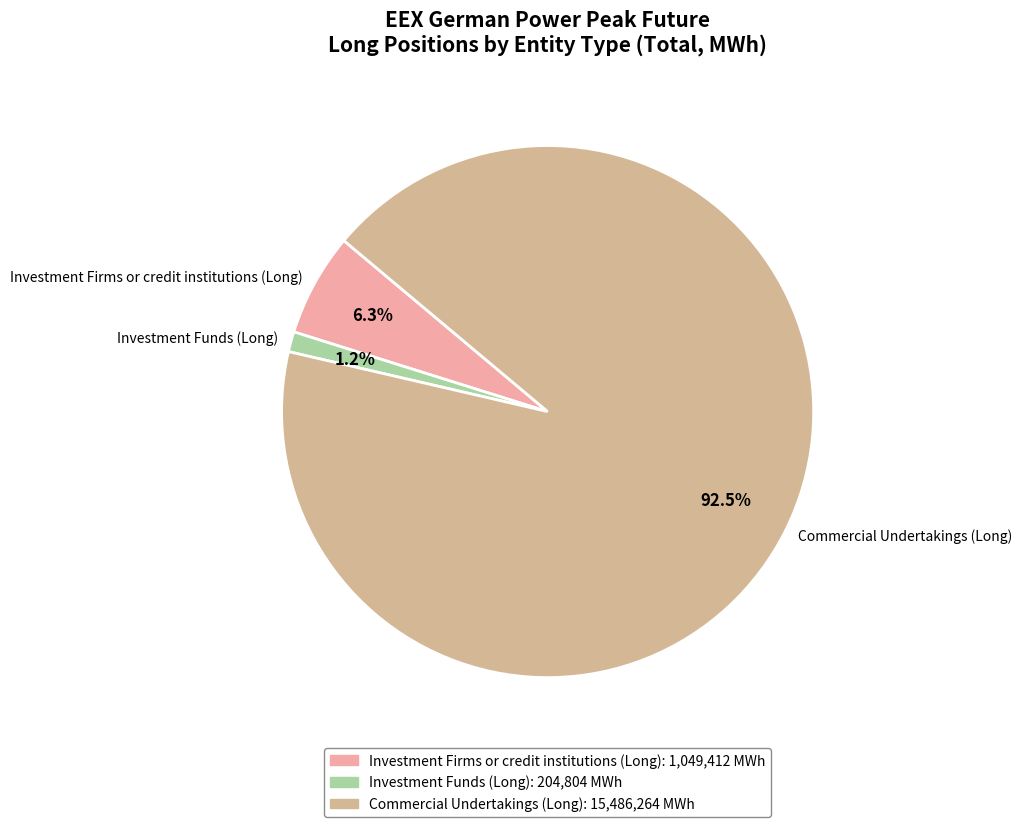

Which has a higher value, Commercial Undertakings (Long) or Investment Firms or credit institutions (Long)?

Commercial Undertakings (Long)